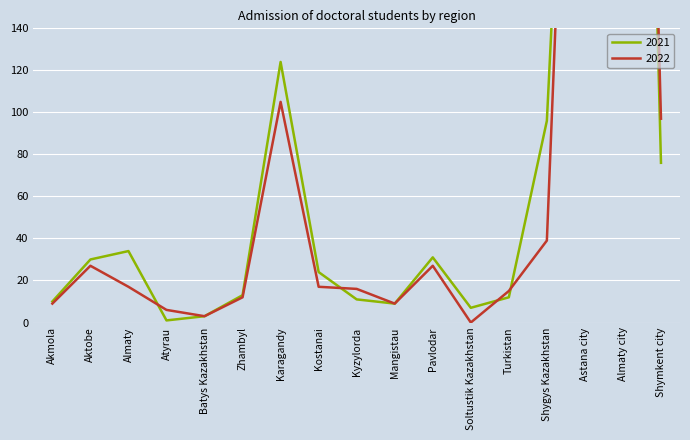

What is the label of the 15th point from the left?

Astana city